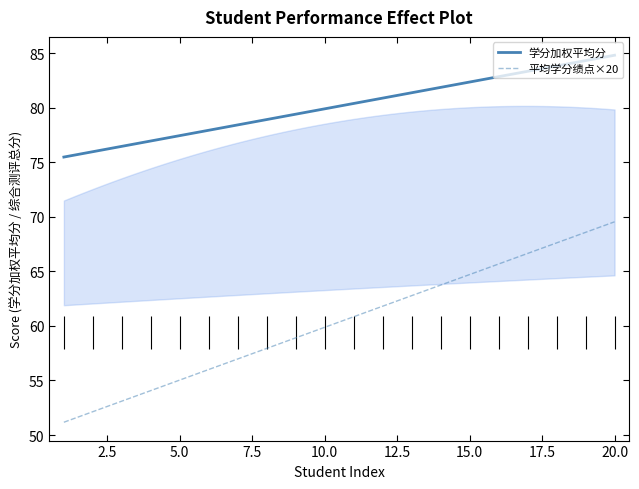

True or false: 平均学分绩点×20 and 学分加权平均分 intersect in this chart.

False